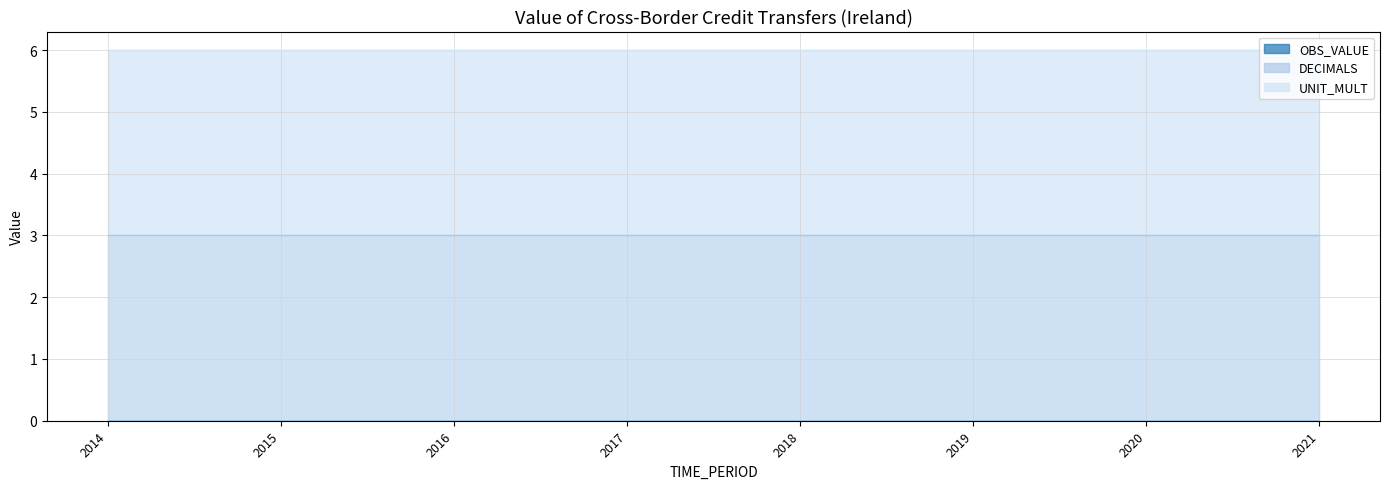

Is the value of OBS_VALUE at 2014 greater than the value of UNIT_MULT at 2016?

No